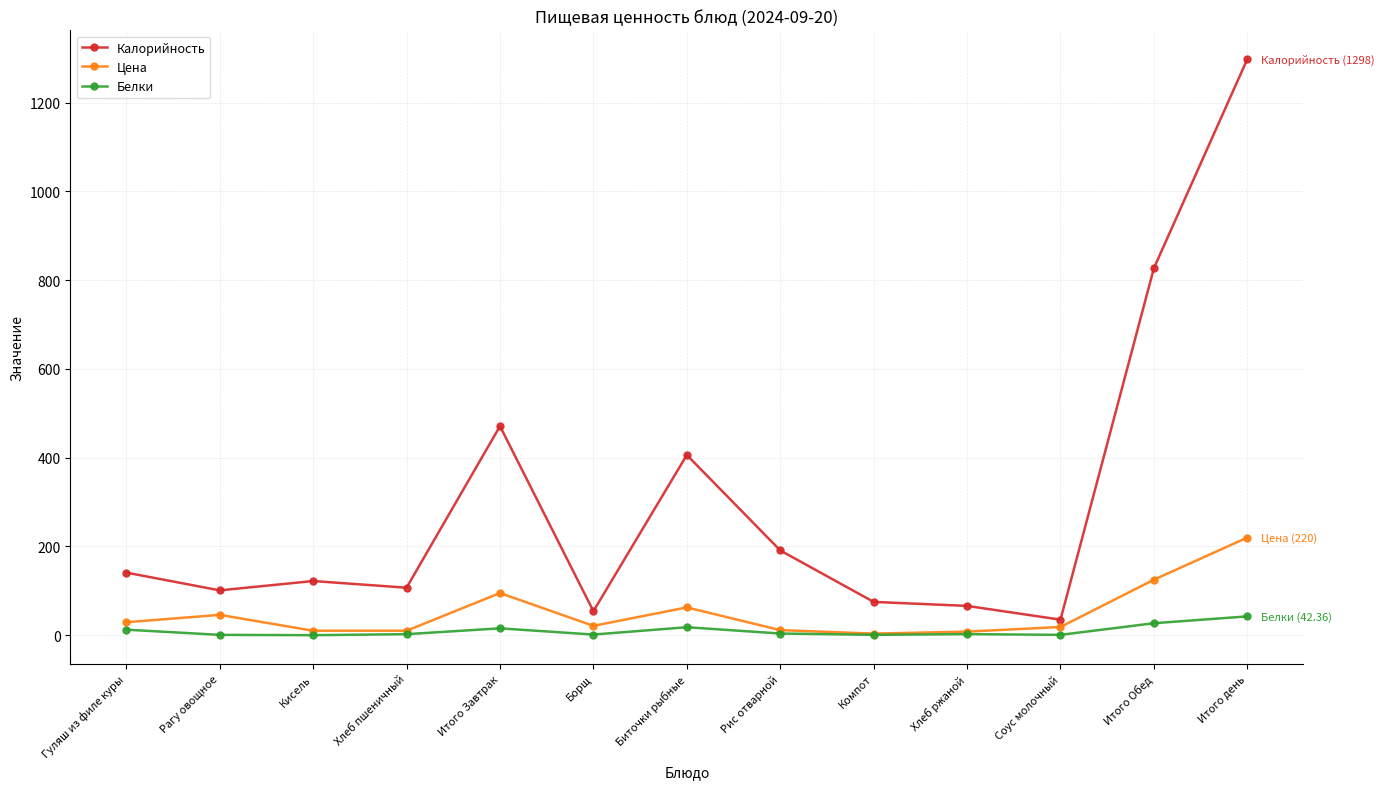

How many lines are shown in the chart?

3